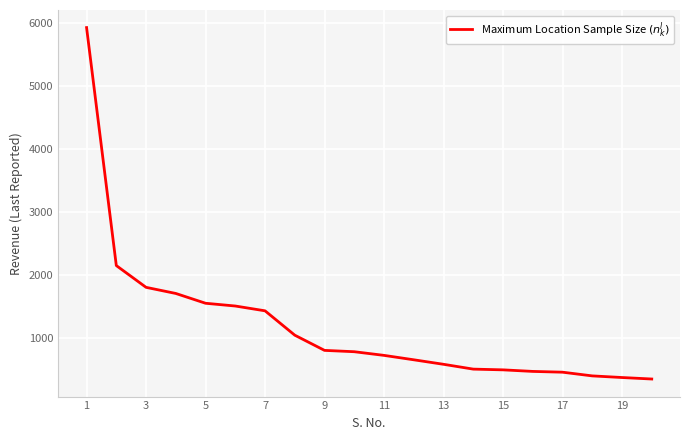

What is the minimum value shown in the chart?

342.5